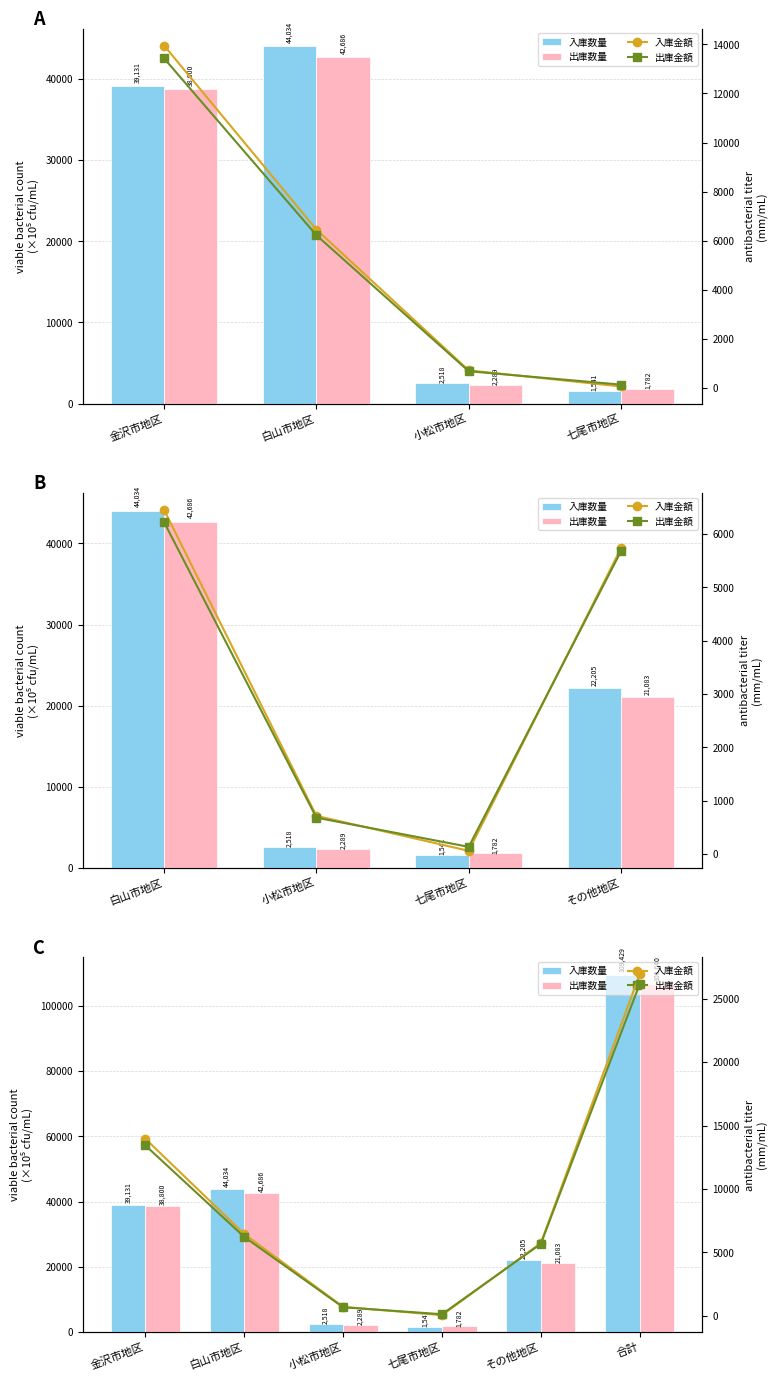

Is the value of 出庫金額 at 金沢市地区 greater than the value of 入庫数量 at 小松市地区?

Yes